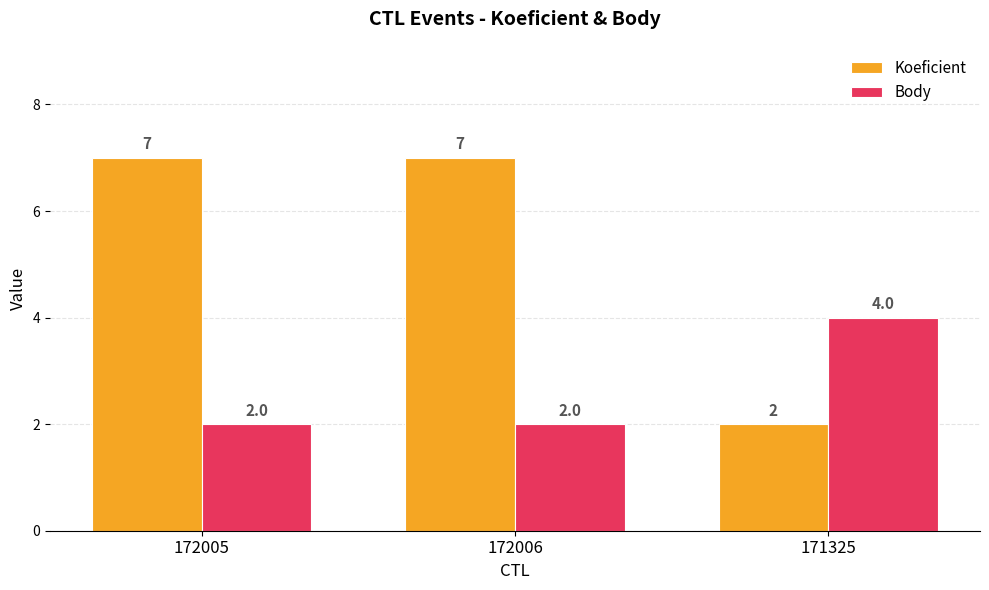

What is the difference between the maximum and minimum values in the Koeficient series?

5